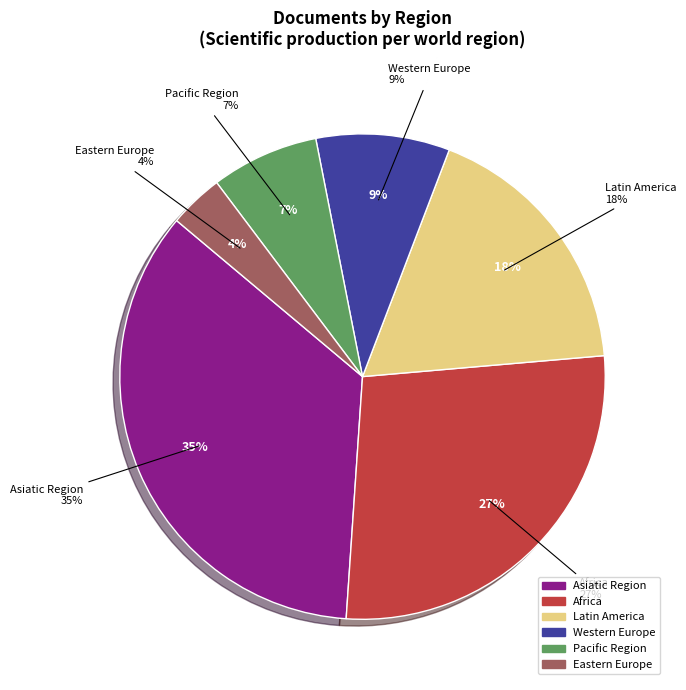

To the nearest percent, what is the difference between the largest and smallest slice percentages?

31%